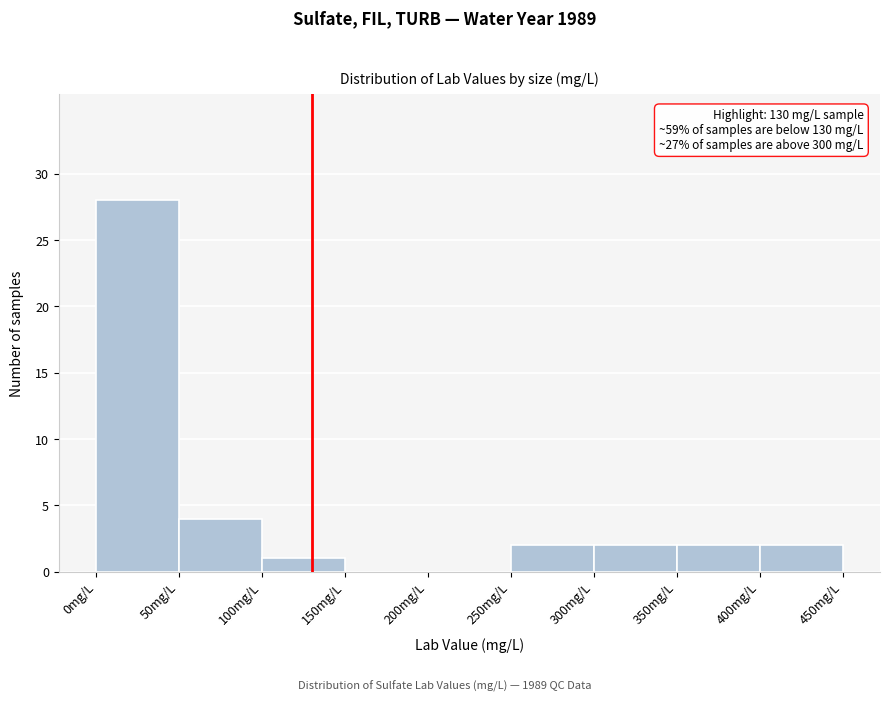

Which range on the x-axis has the tallest bar?

0 to 50